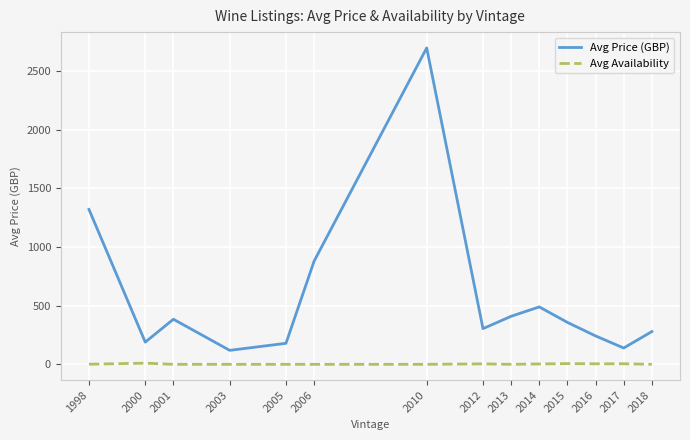

True or false: Avg Price (GBP) has a value of 490.0 at 2014.

True